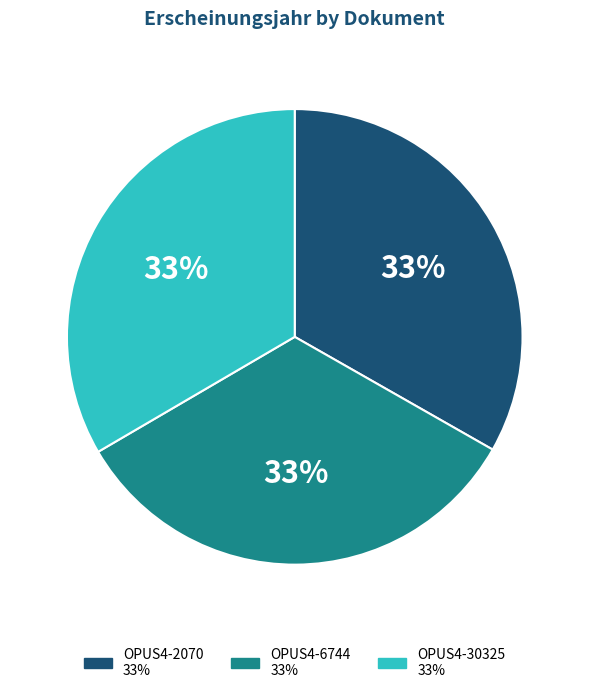

Combined, do OPUS4-30325 and OPUS4-6744 account for over 50%?

Yes